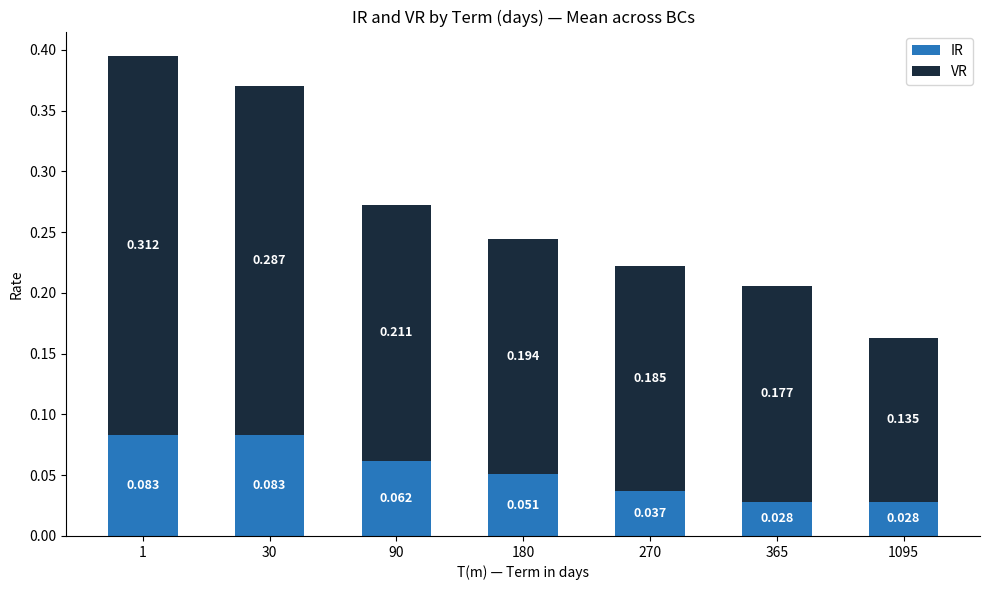

How many bars are there in total?

7